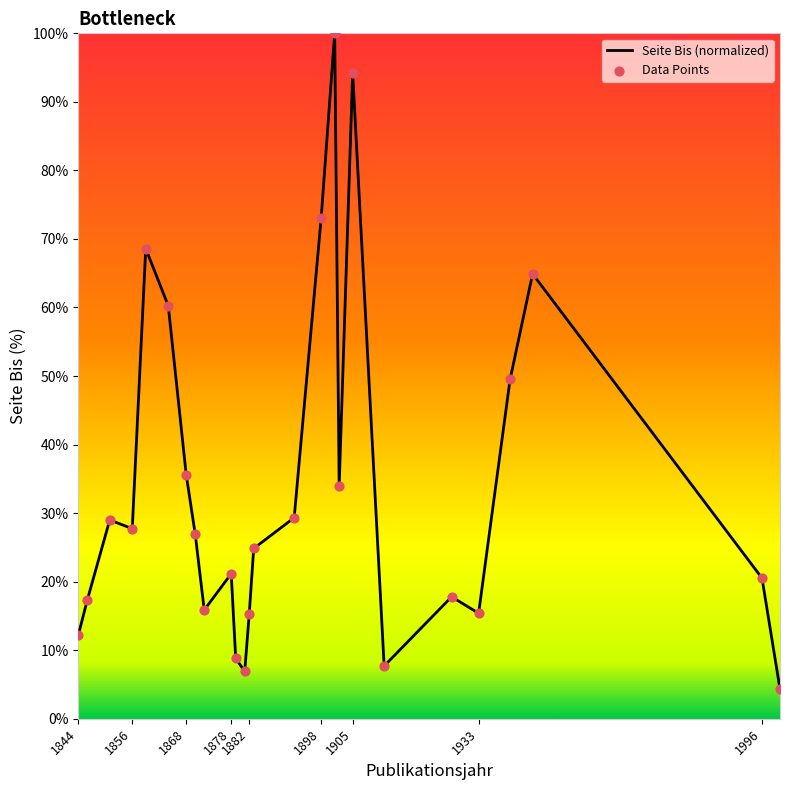

What is the minimum value shown in the chart?

4.3